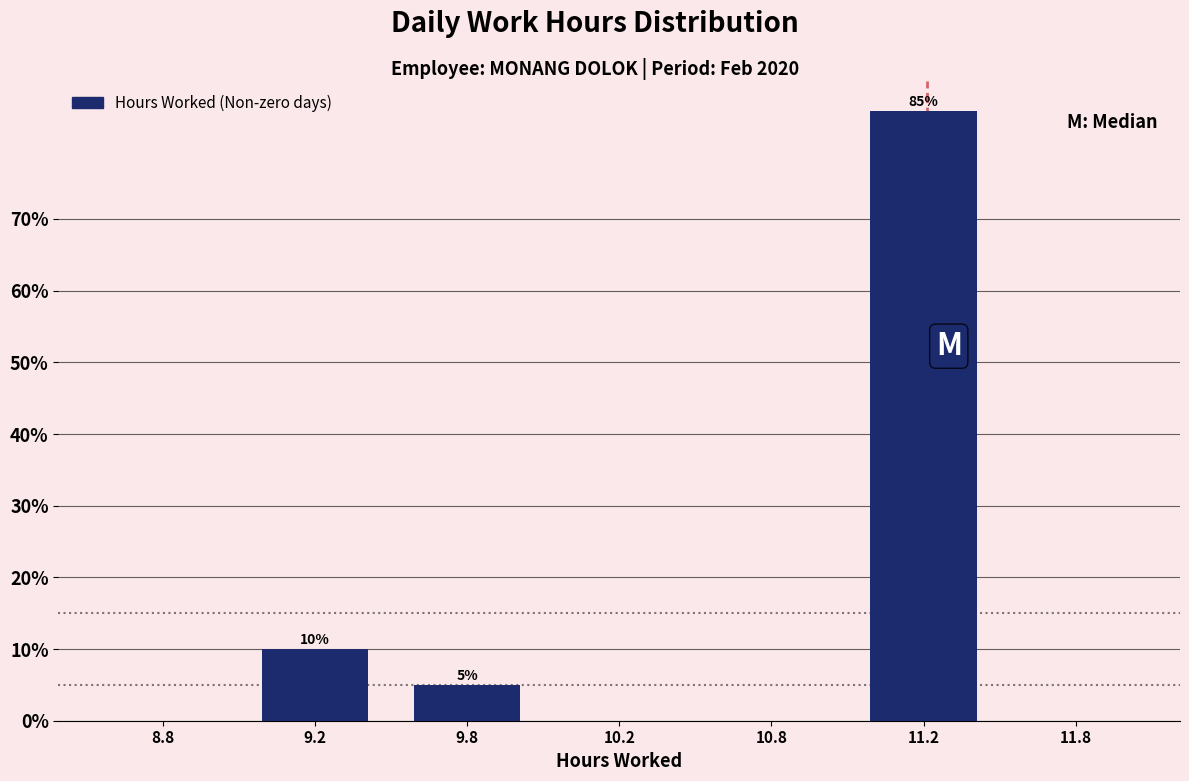

Reading right to left, transcribe all the data shown in this chart.

11.8=0	11.2=85	10.8=0	10.2=0	9.8=5	9.2=10	8.8=0